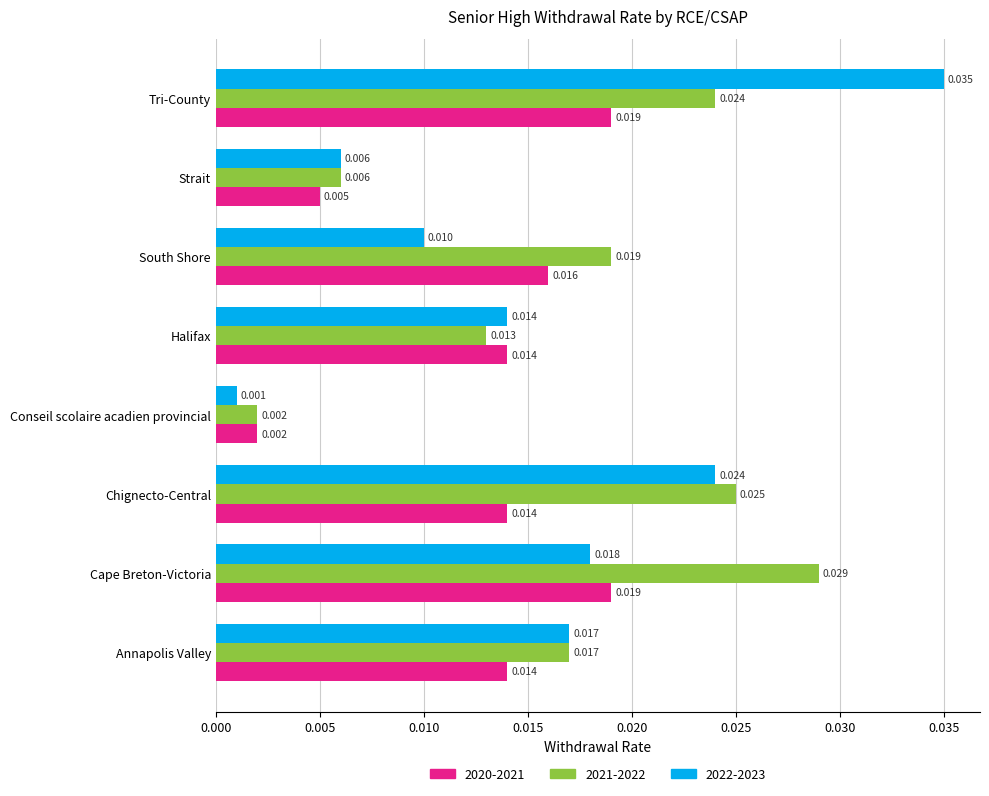

At which category is the sum across all series the highest?

Tri-County